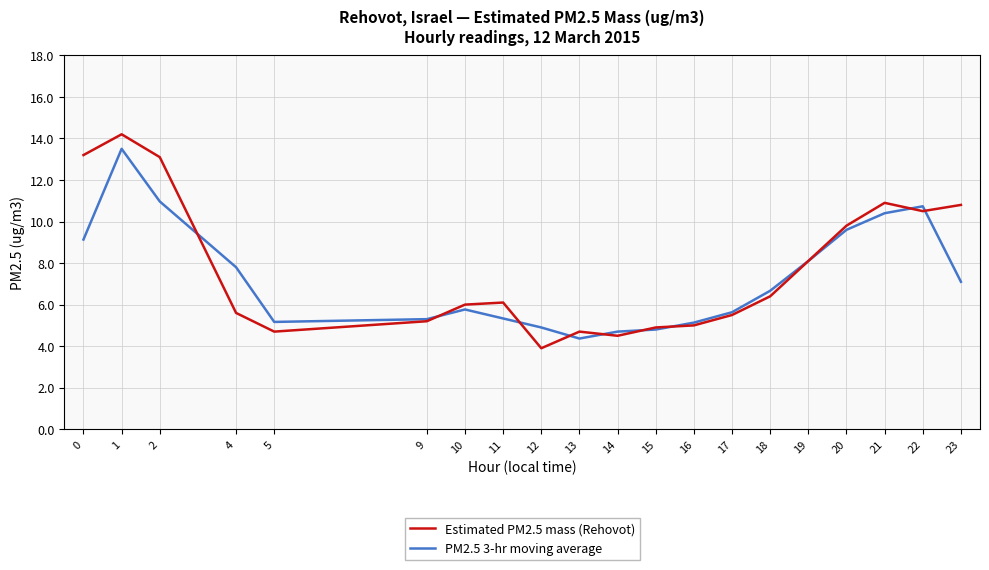

What is the average value of the PM2.5 3-hr moving average series?

7.3